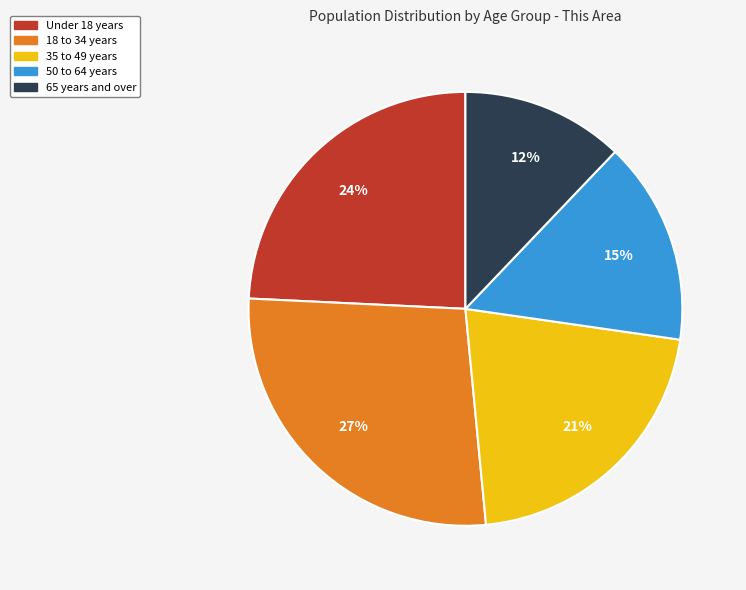

To the nearest percent, what is the difference between the 65 years and over and 50 to 64 years slice percentages?

3%